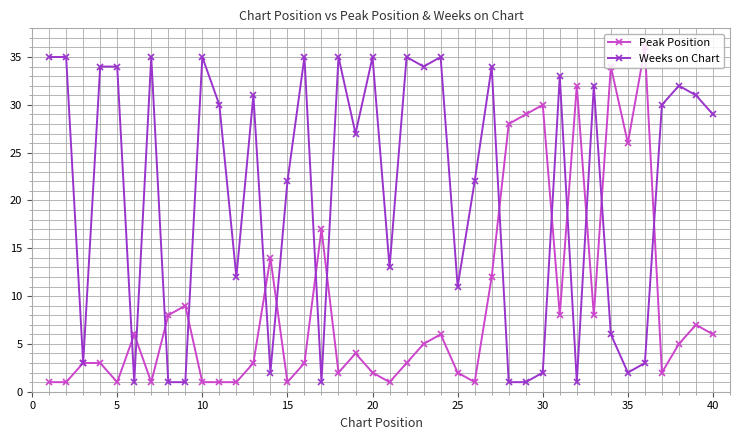

True or false: Weeks on Chart has more than 0 interior local peaks.

True